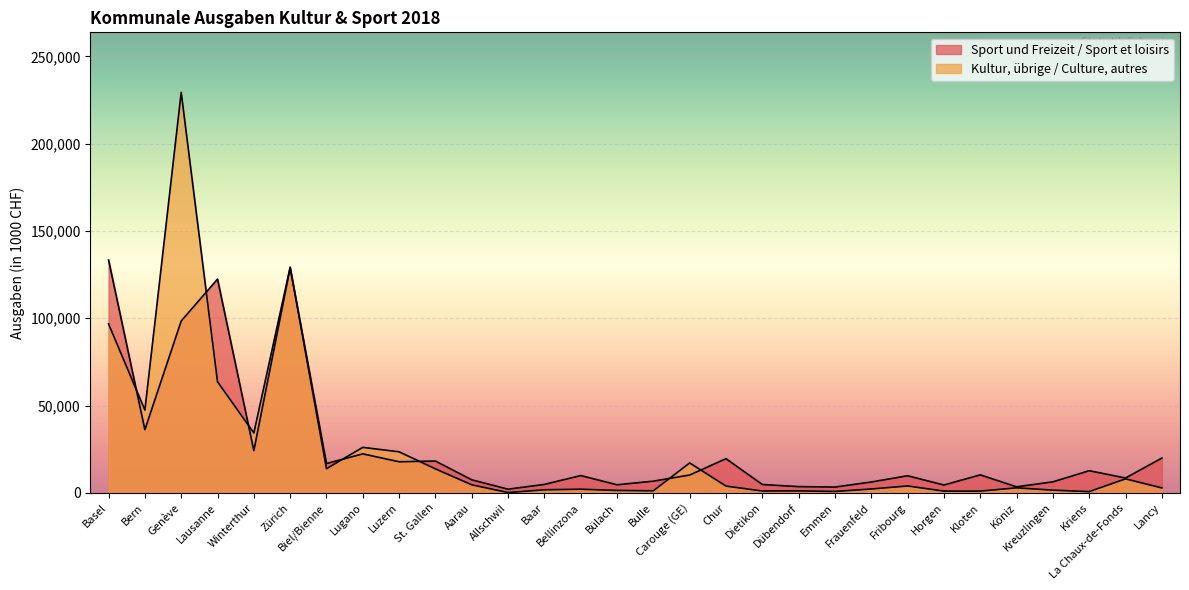

How many lines are shown in the chart?

2